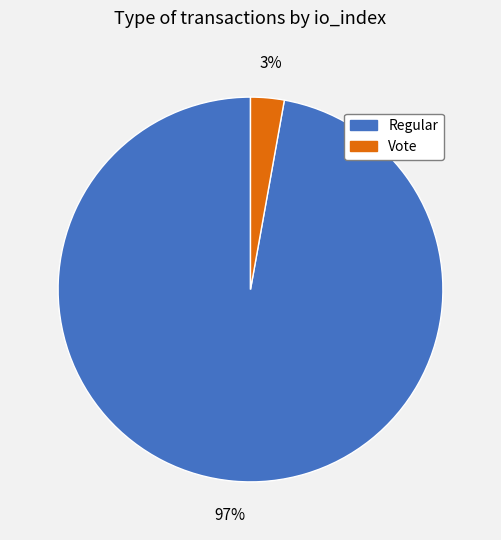

To the nearest percent, what is the difference between the largest and smallest slice percentages?

94%